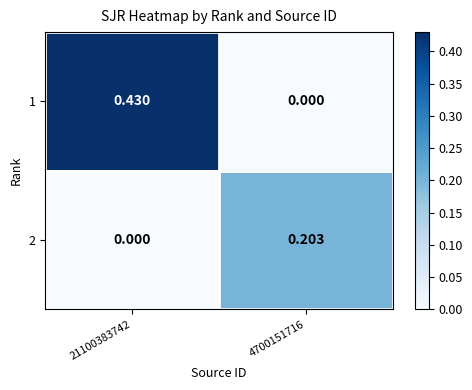

Is the value of 1 at 21100383742 greater than the value of 2 at 21100383742?

Yes